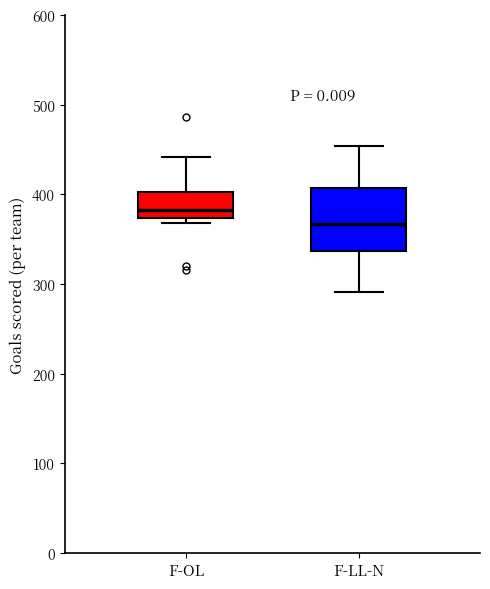

Which box is the tallest, from its lower edge to its upper edge?

F-LL-N